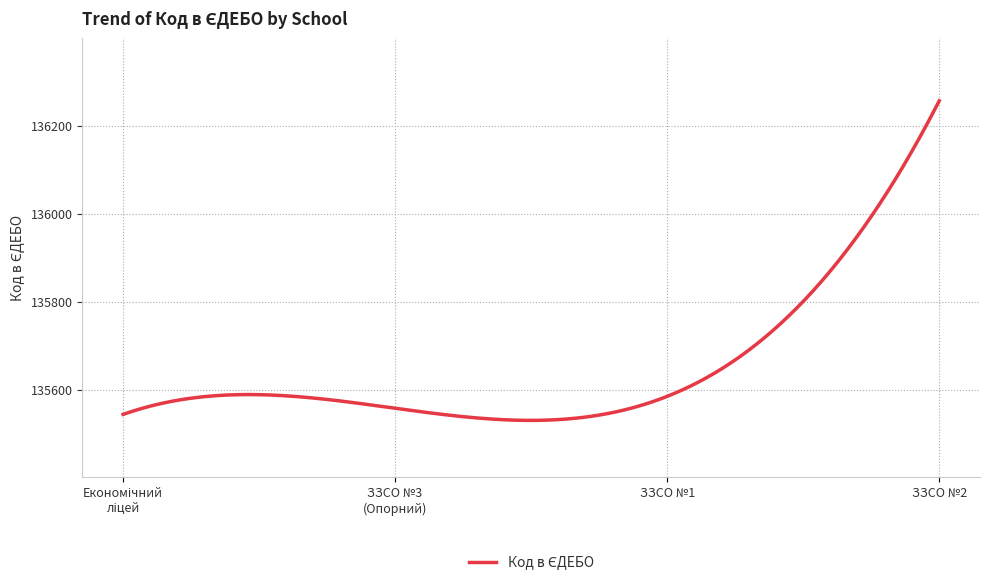

What is the minimum value shown in the chart?

135530.4